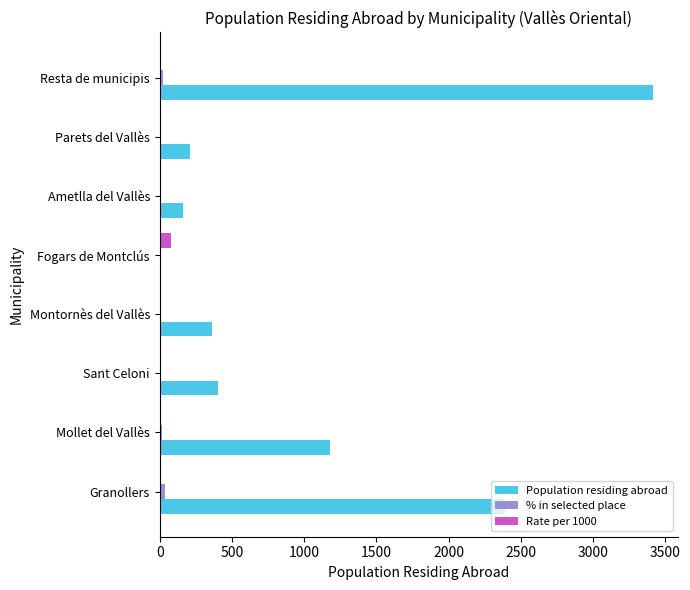

Which series has the largest total across all categories?

Population residing abroad